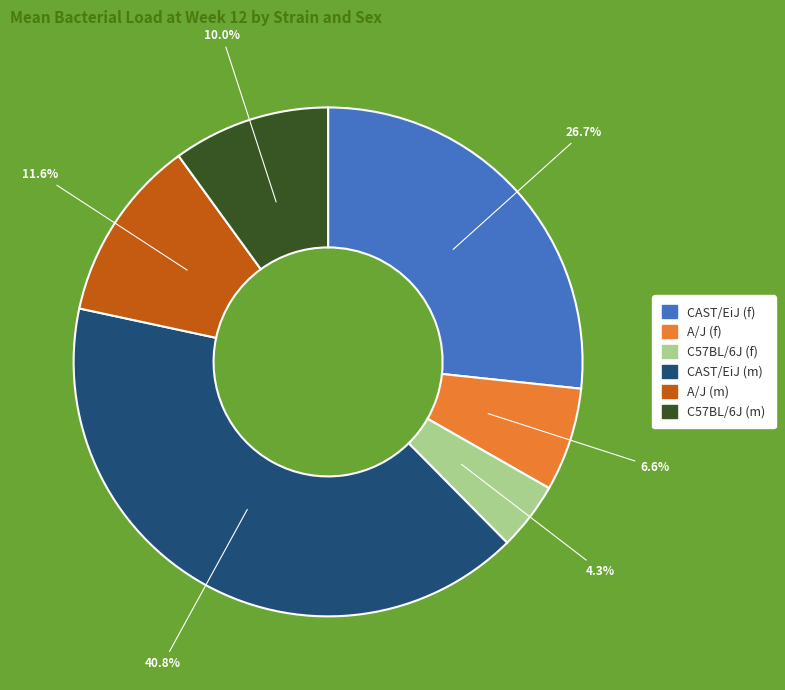

To the nearest percent, what is the difference between the A/J (f) and CAST/EiJ (f) slice percentages?

20%